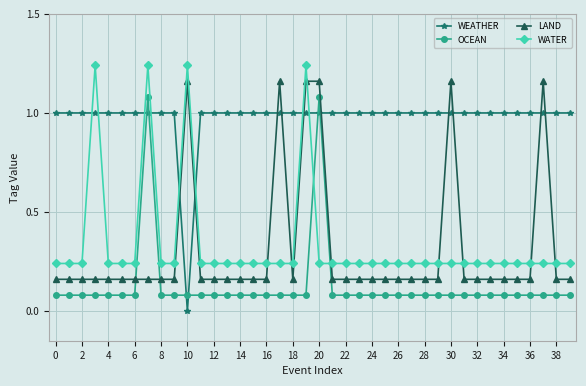

What is the sum of all WEATHER values?

39.0